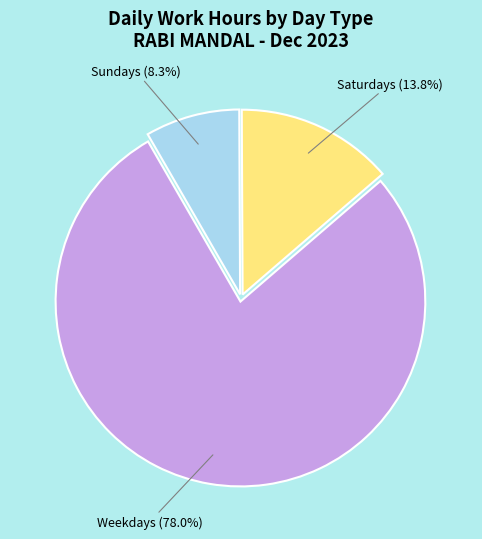

Is there any slice that represents more than half of the pie?

Yes